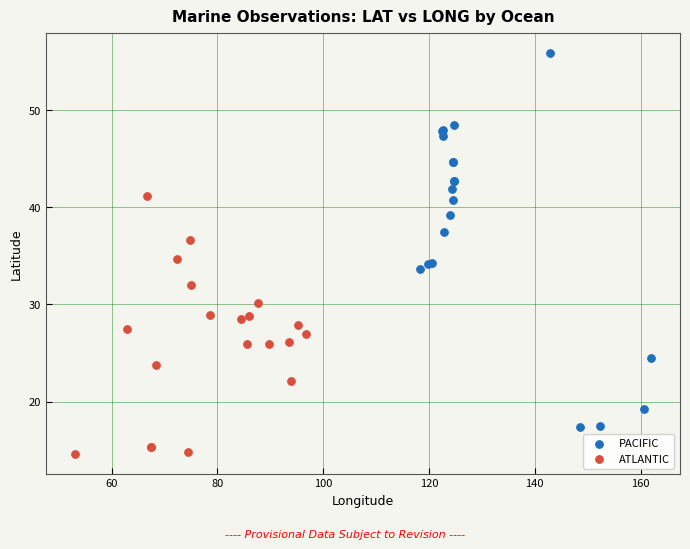

Which series has the largest Y range (max minus min)?

PACIFIC